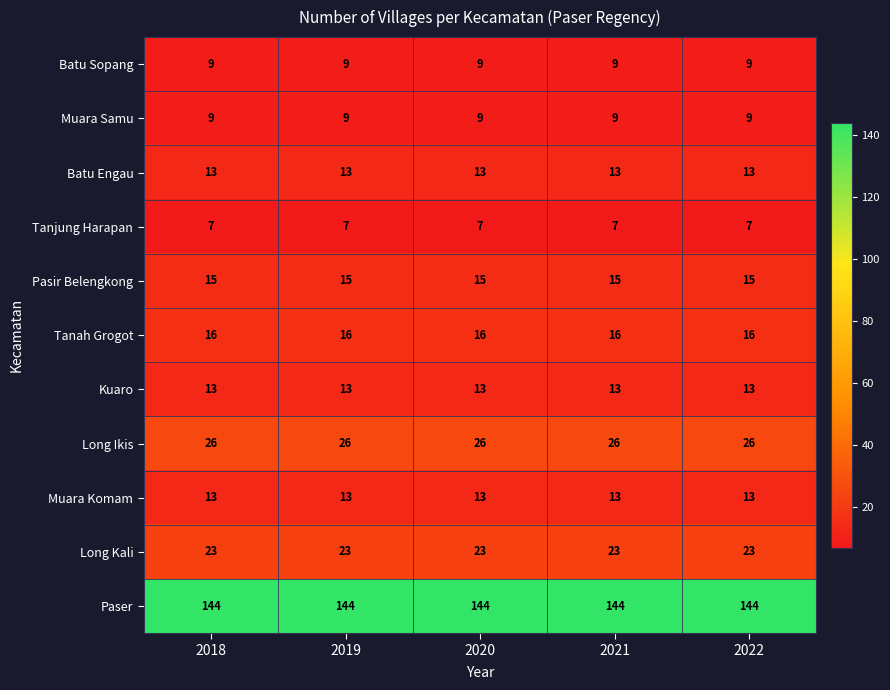

What is the difference between the highest and lowest values at 2020?

137